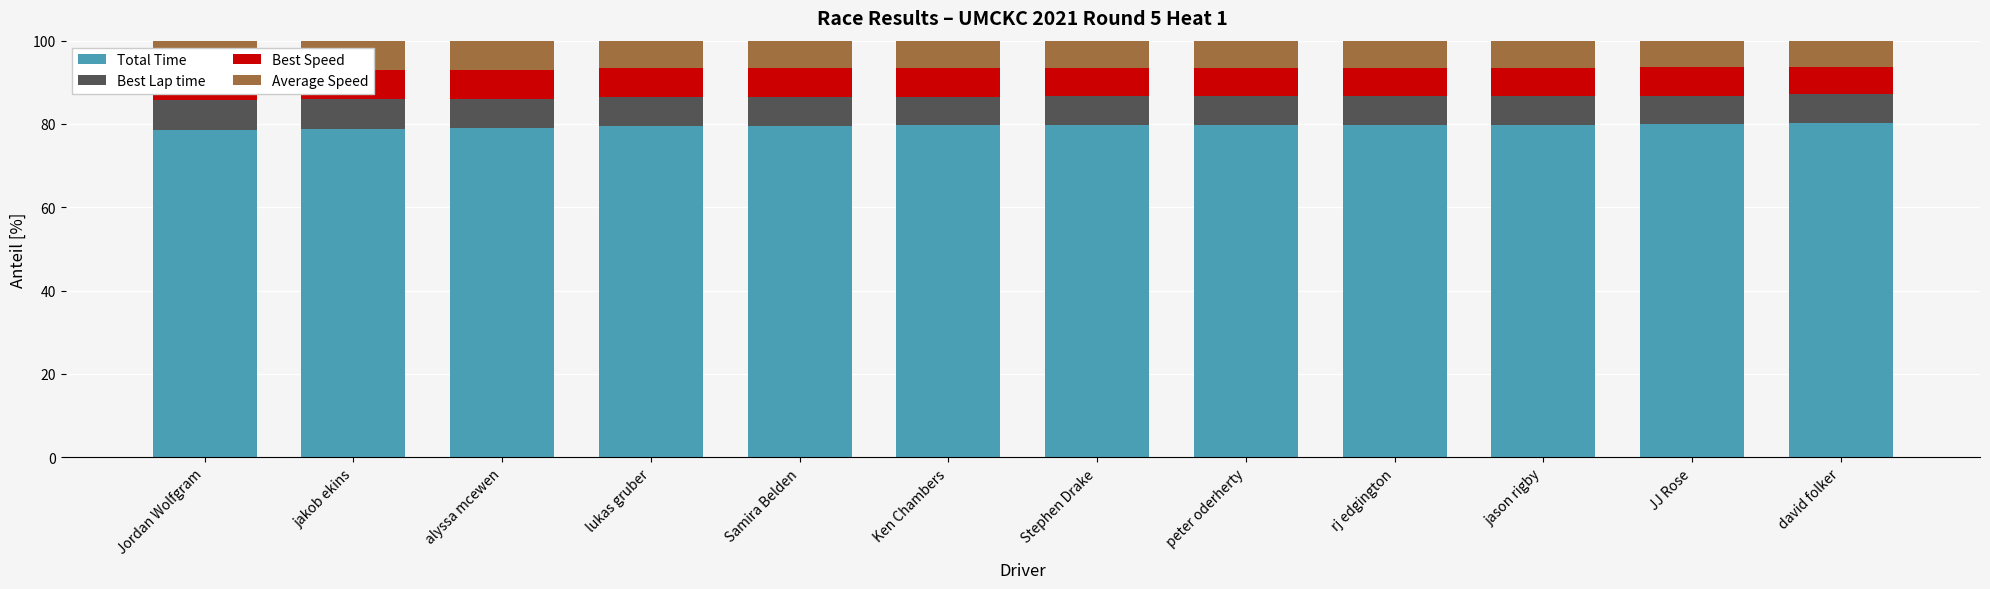

Reading left to right, transcribe all the data shown in this chart.

Total Time: Jordan Wolfgram=78.6	jakob ekins=78.9	alyssa mcewen=79.0	lukas gruber=79.5	Samira Belden=79.6	Ken Chambers=79.7	Stephen Drake=79.7	peter oderherty=79.7	rj edgington=79.8	jason rigby=79.8	JJ Rose=79.9	david folker=80.2
Best Lap time: Jordan Wolfgram=7.1	jakob ekins=7.0	alyssa mcewen=7.0	lukas gruber=6.9	Samira Belden=6.9	Ken Chambers=6.9	Stephen Drake=6.9	peter oderherty=6.9	rj edgington=6.9	jason rigby=6.9	JJ Rose=6.9	david folker=6.9
Best Speed: Jordan Wolfgram=7.2	jakob ekins=7.1	alyssa mcewen=7.1	lukas gruber=6.9	Samira Belden=6.9	Ken Chambers=6.9	Stephen Drake=6.8	peter oderherty=6.9	rj edgington=6.8	jason rigby=6.8	JJ Rose=6.8	david folker=6.6
Average Speed: Jordan Wolfgram=7.1	jakob ekins=7.0	alyssa mcewen=6.9	lukas gruber=6.6	Samira Belden=6.6	Ken Chambers=6.6	Stephen Drake=6.5	peter oderherty=6.5	rj edgington=6.5	jason rigby=6.5	JJ Rose=6.4	david folker=6.3